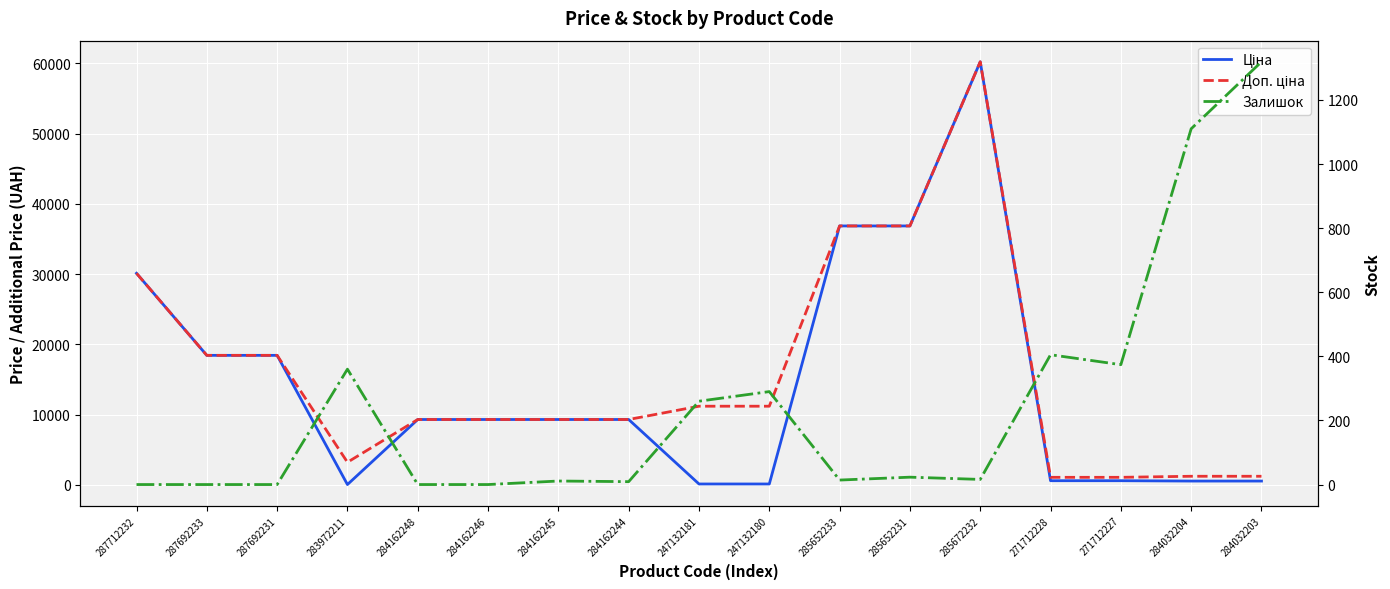

What is the sum of the Доп. ціна values at 284162245 and 271712227?

10350.5